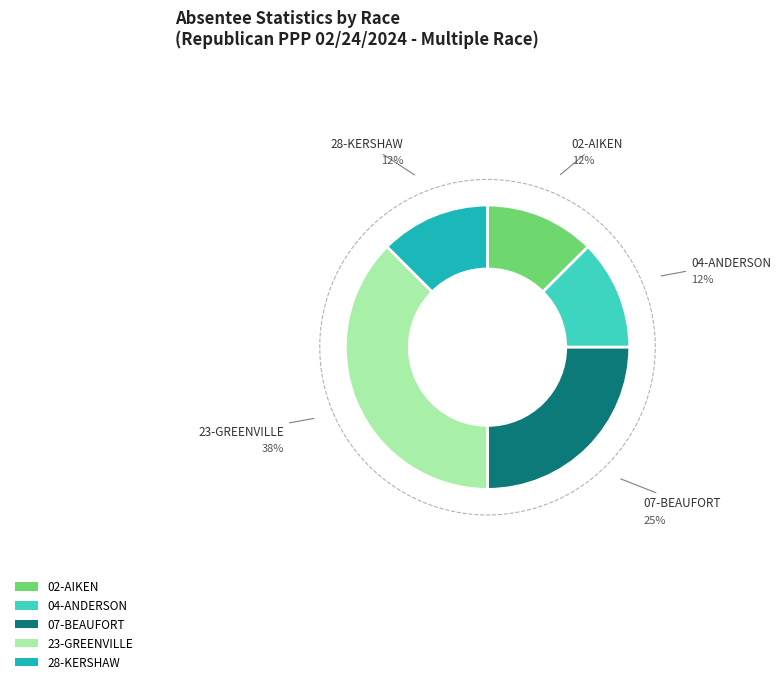

Is it true that 07-BEAUFORT is 36% of the pie?

False